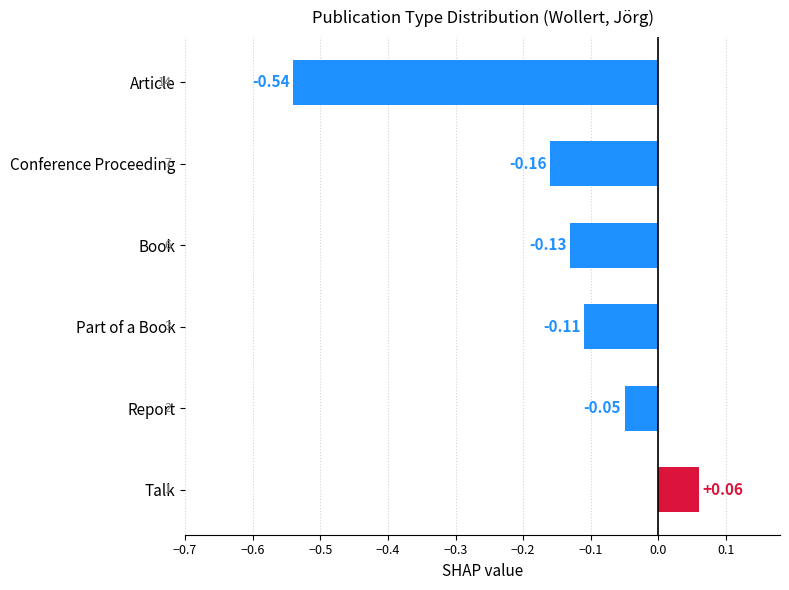

What is the sum of all values?

-0.9